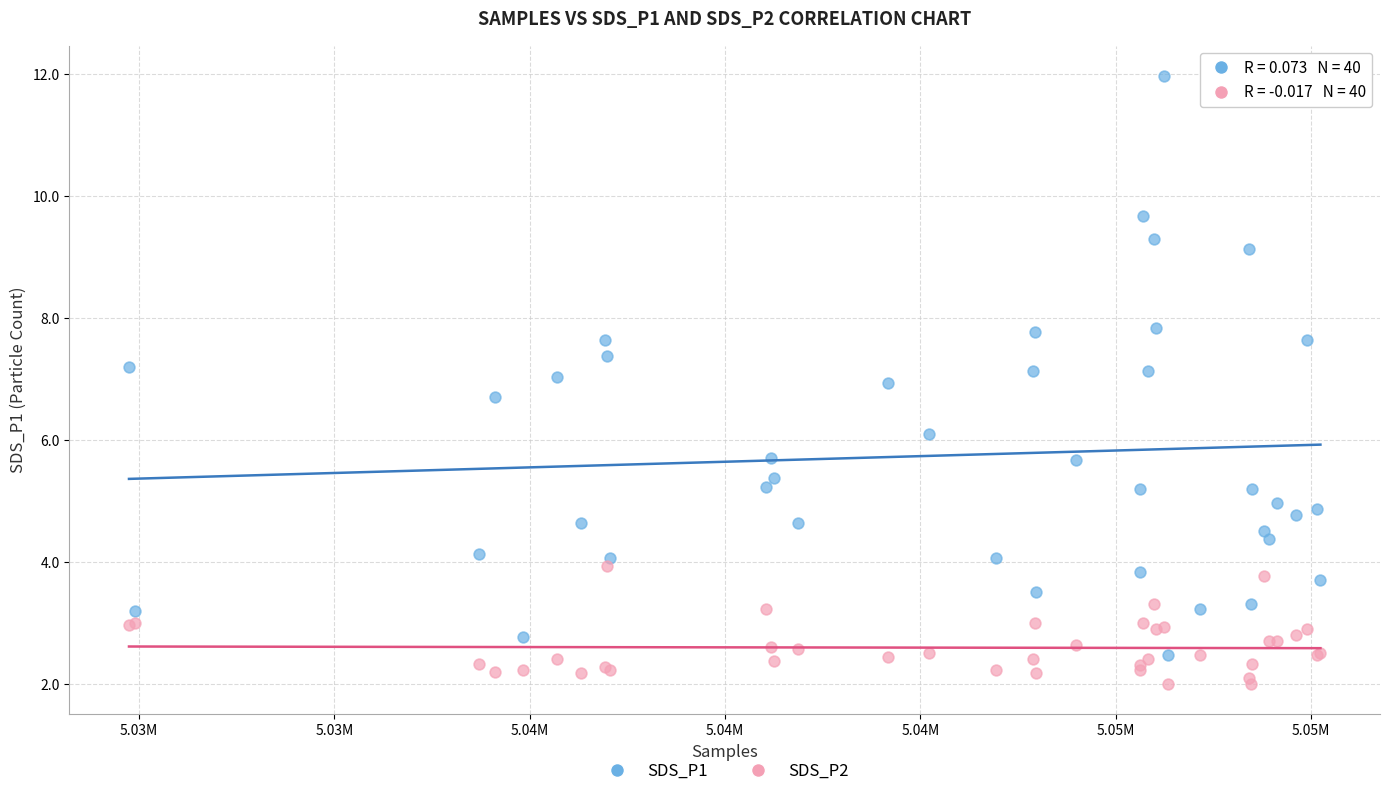

Which series has the largest Y range (max minus min)?

SDS_P1